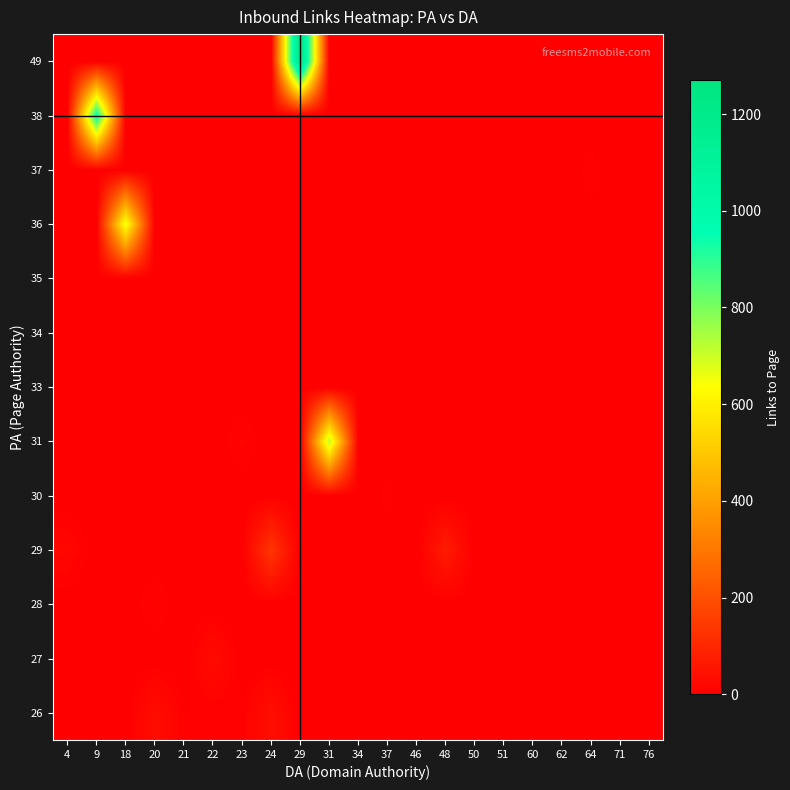

Count the number of data series in this chart.

13